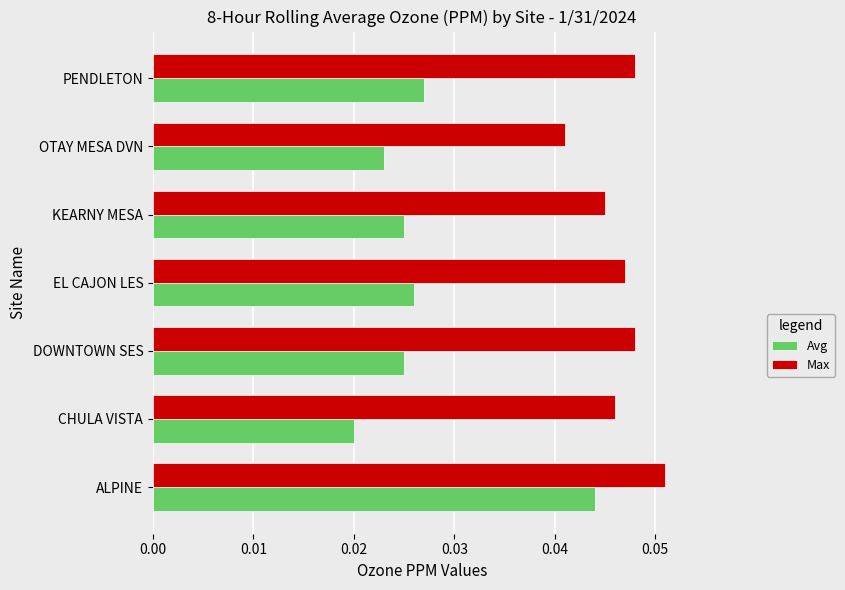

At which category does the chart reach its minimum across all series?

CHULA VISTA